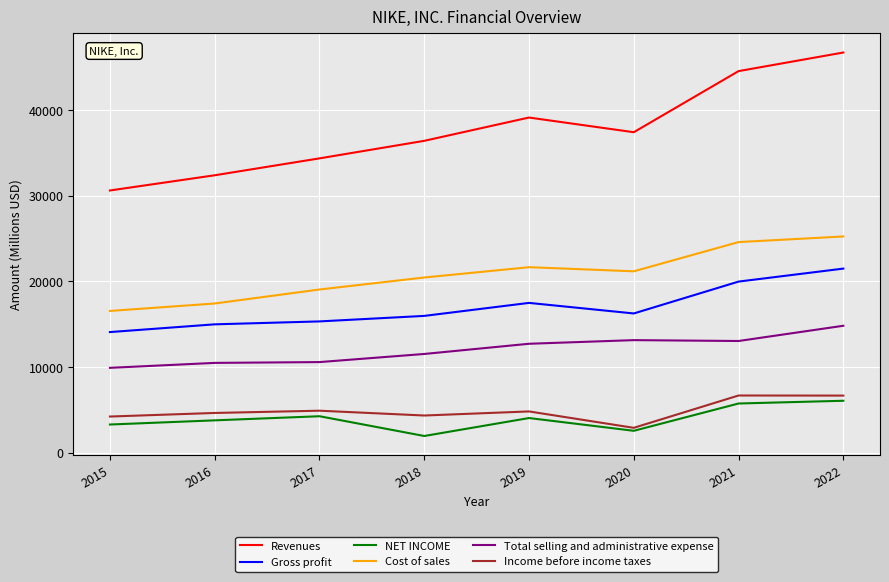

What is the smallest value displayed?

1933